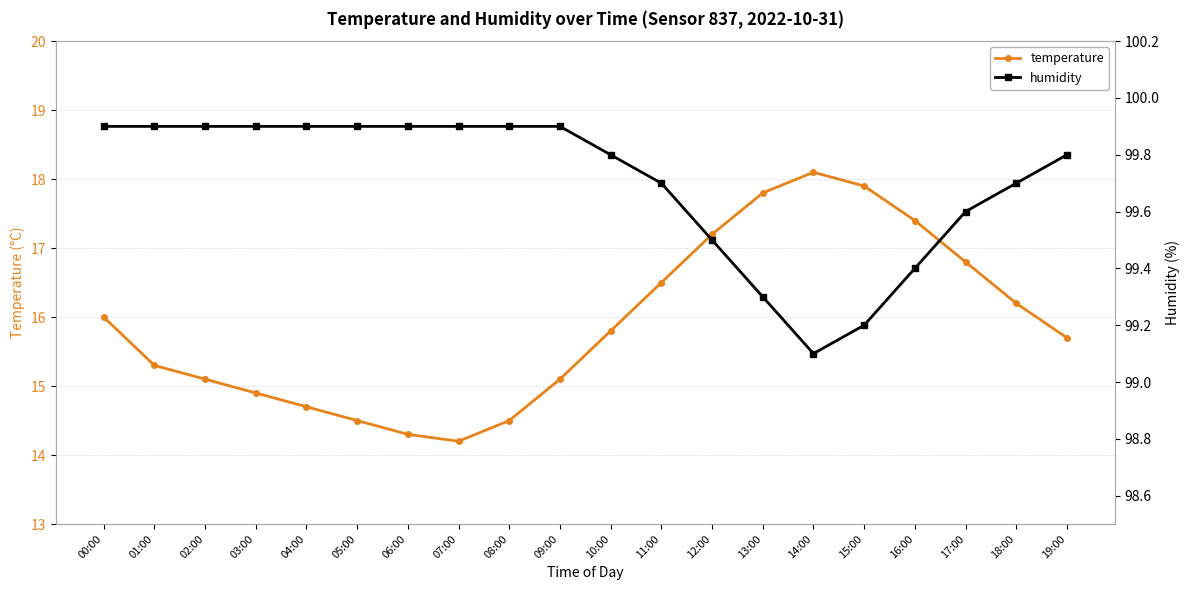

True or false: temperature and humidity intersect in this chart.

False